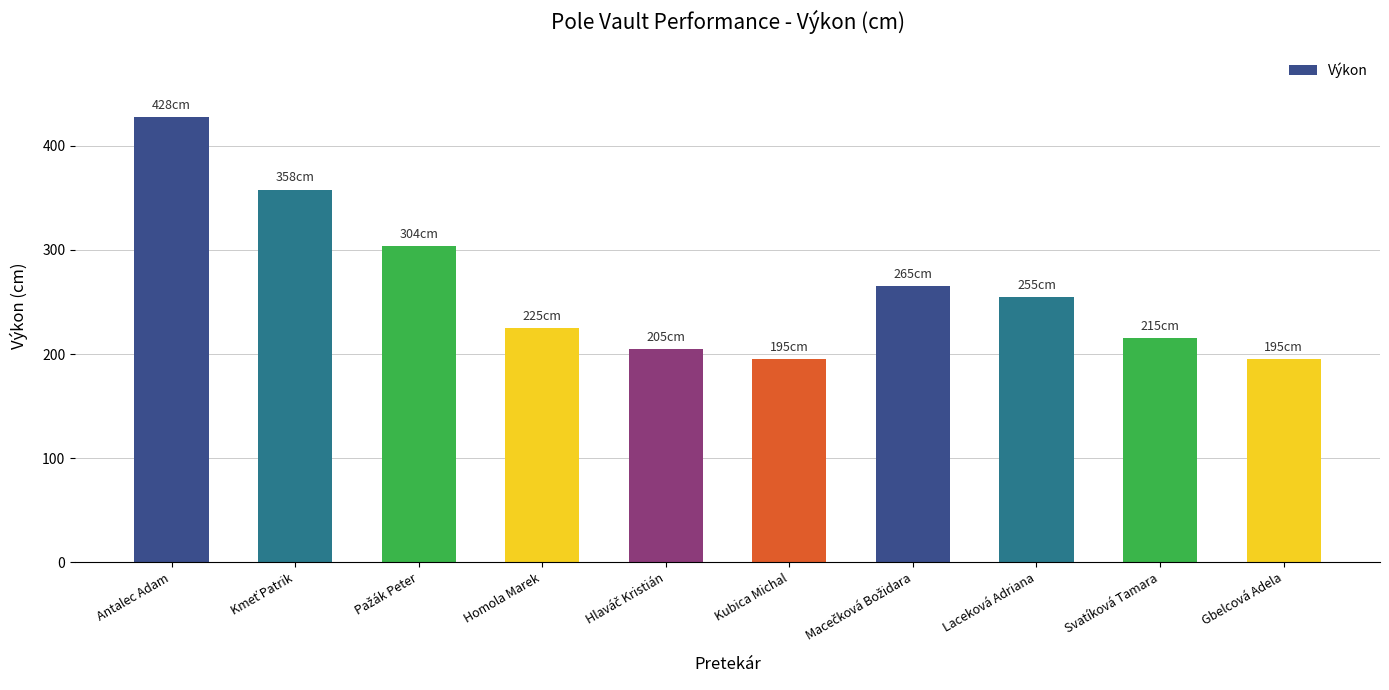

Which category has the highest value across all series?

Antalec Adam